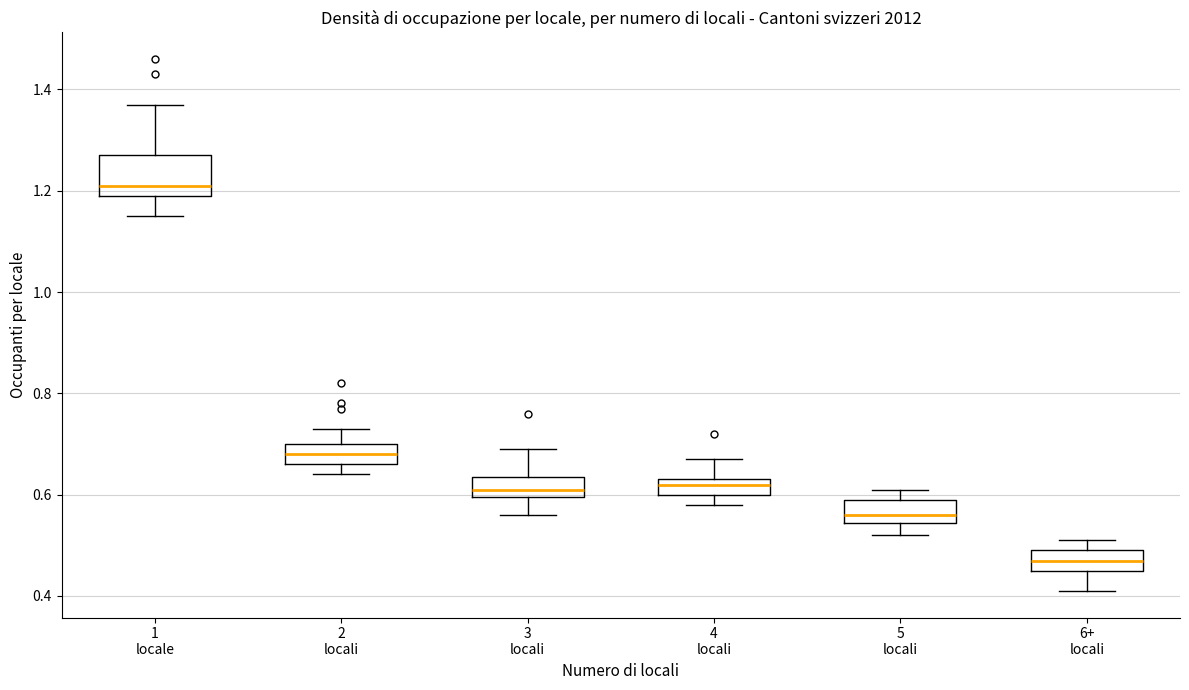

Reading left to right, read every box against the y-axis: the position of its median line, the range the box covers, and the ends of its whiskers. The values are not printed on the chart, so give them approximately, as read against the axis.

1 locale: median 1.22, box 1.20 to 1.28, whiskers 1.16 to 1.38
2 locali: median 0.68, box 0.66 to 0.70, whiskers 0.64 to 0.74
3 locali: median 0.62, box 0.60 to 0.64, whiskers 0.56 to 0.70
4 locali: median 0.62, box 0.60 to 0.64, whiskers 0.58 to 0.68
5 locali: median 0.56, box 0.54 to 0.60, whiskers 0.52 to 0.62
6+ locali: median 0.48, box 0.46 to 0.50, whiskers 0.42 to 0.52